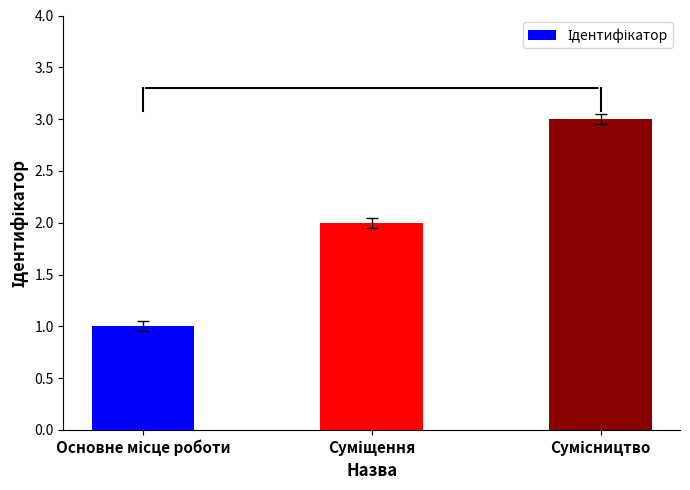

What is the greatest value displayed?

3